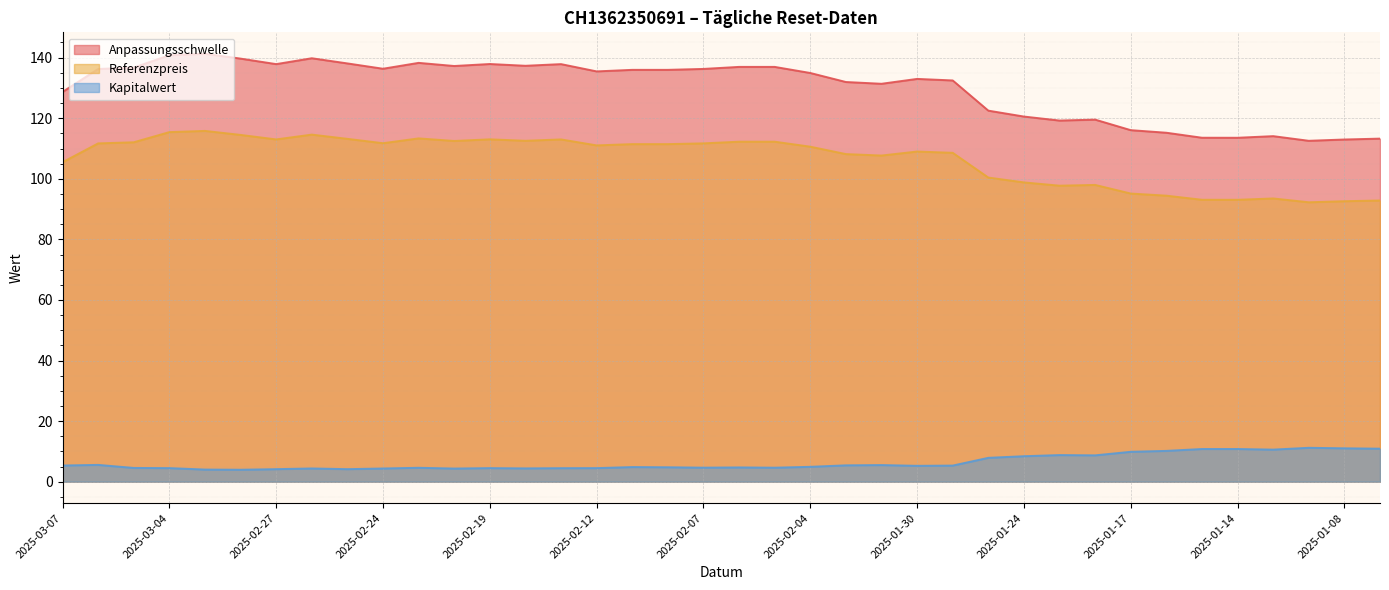

True or false: Referenzpreis has a value of 95.1 at 2025-01-17.

True